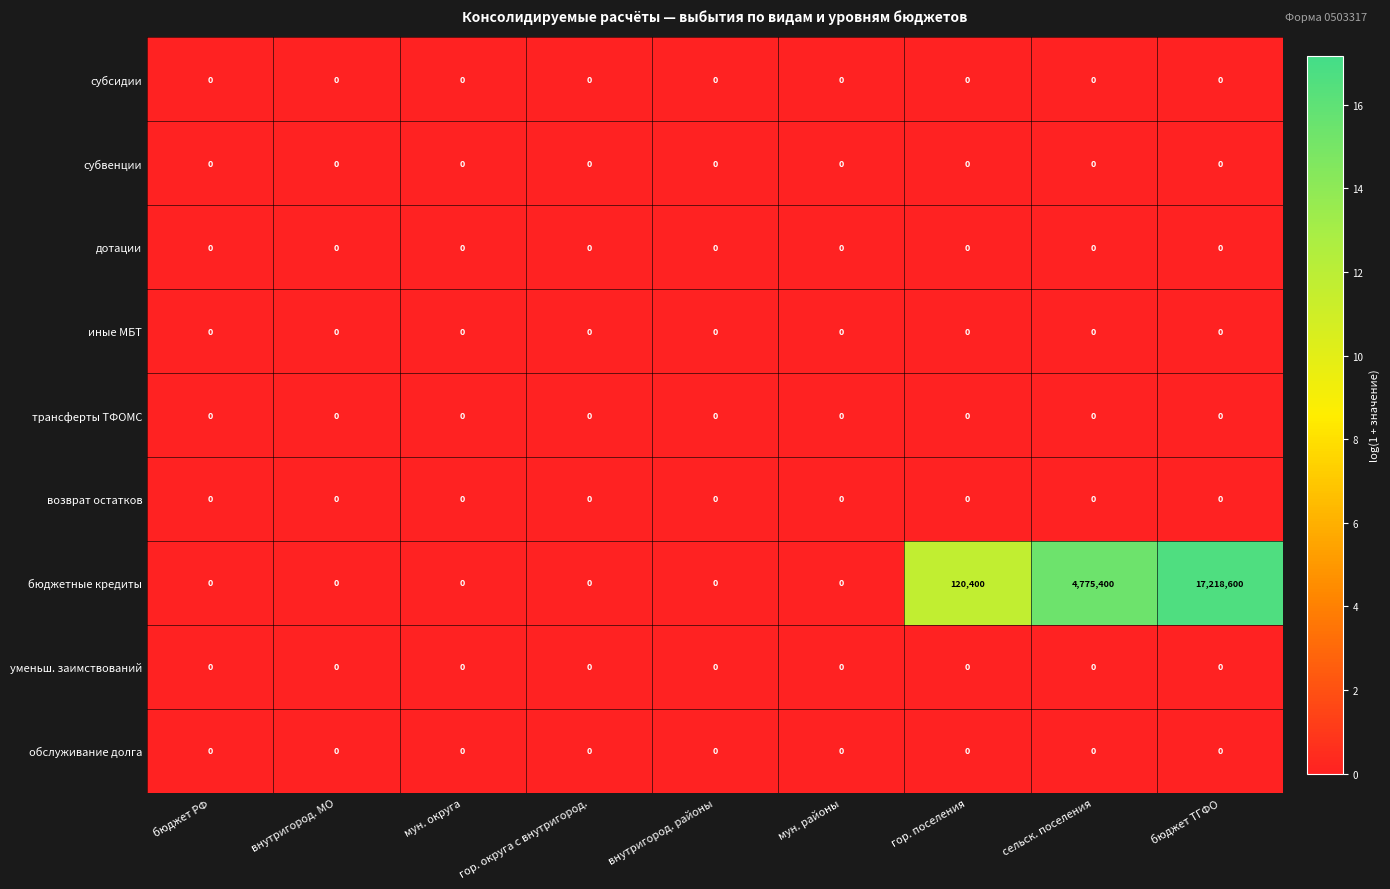

Which series has the largest range (max minus min)?

бюджетные кредиты